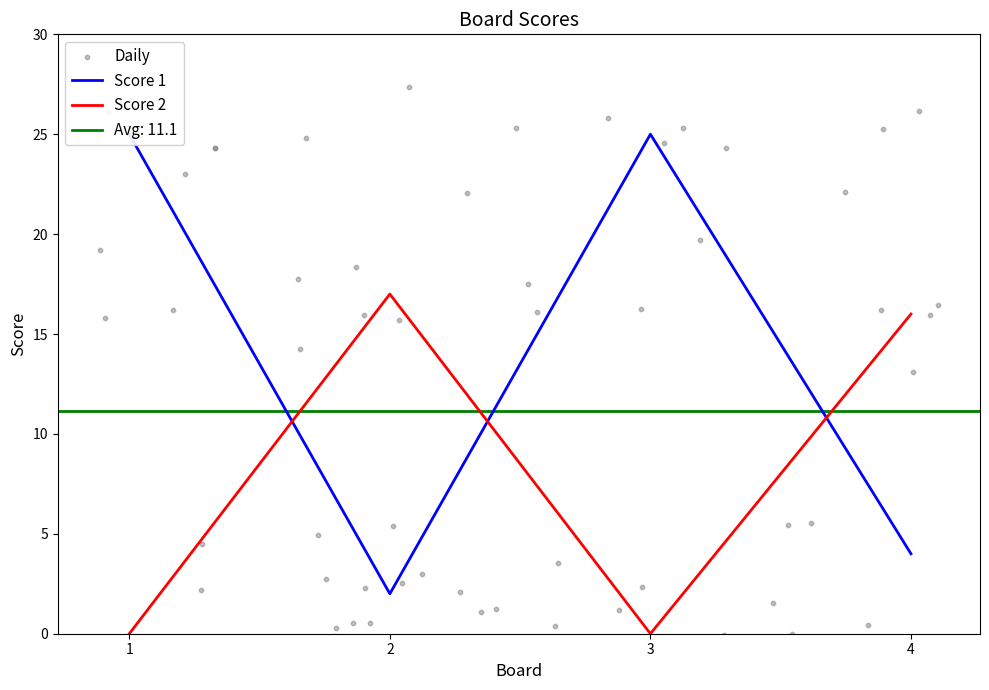

Which series reaches the minimum Y coordinate?

Score 2